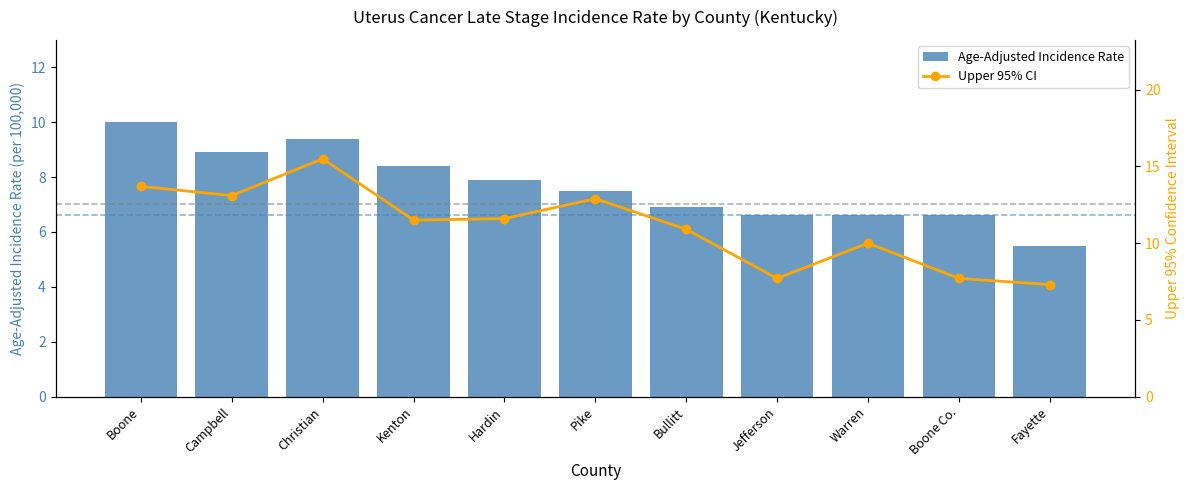

How many values in the Age-Adjusted Incidence Rate series exceed 7?

6